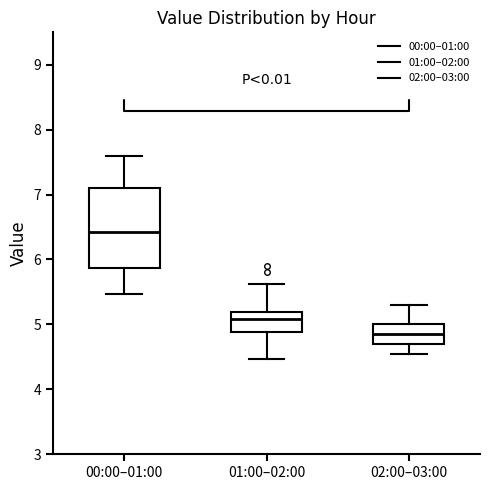

Where does the lower whisker of the box for 01:00–02:00 end on the y-axis? The values are not printed on the chart, so give them approximately, as read against the axis.

4.5